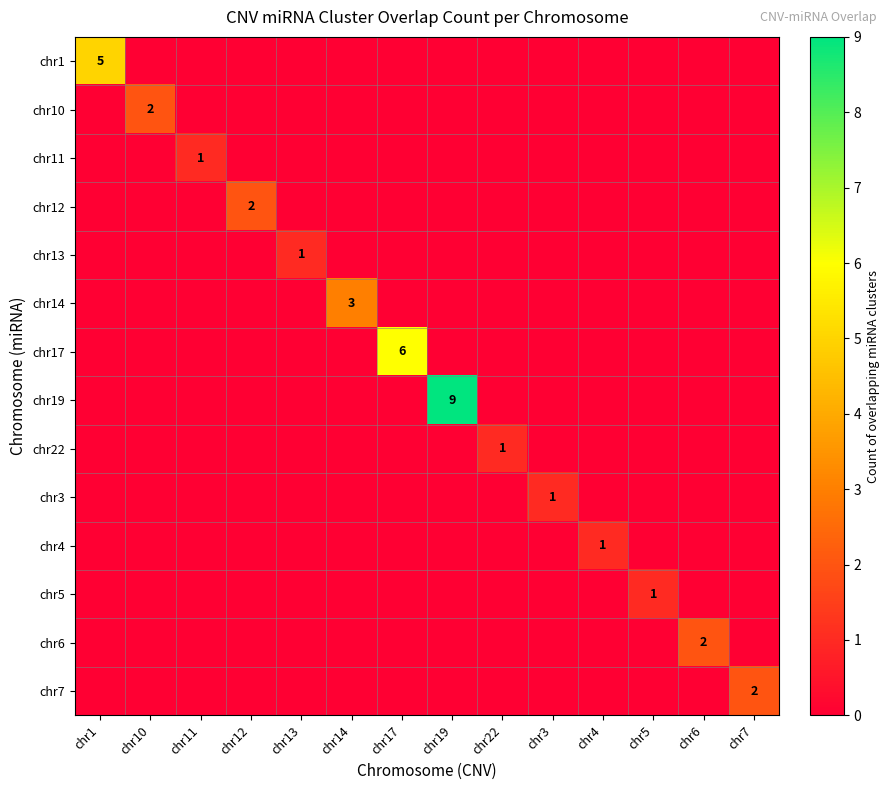

What is the sum of all chr10 values?

2